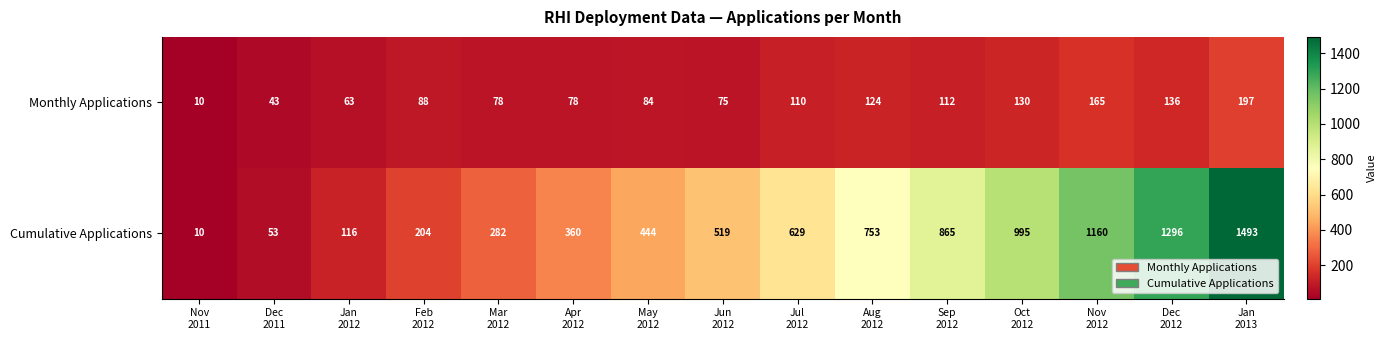

Which series has the widest spread of values?

Cumulative Applications